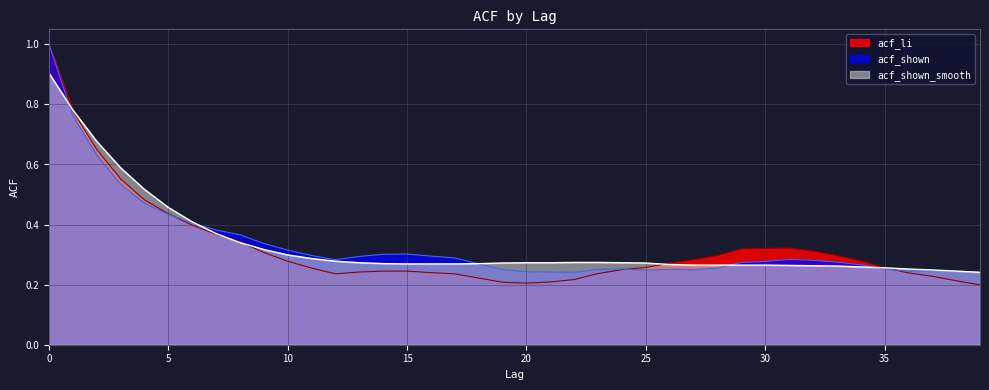

What is the value of the acf_shown_smooth point at the 7th from the left?

0.4